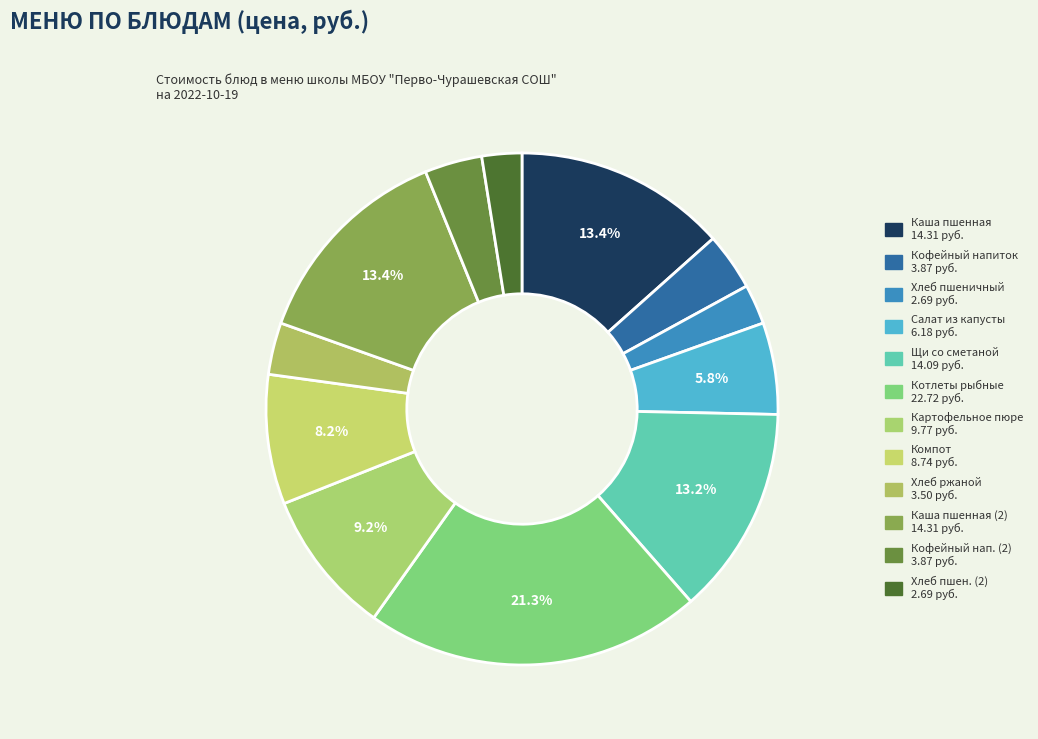

To the nearest percent, what is the difference between the largest and smallest slice percentages?

19%